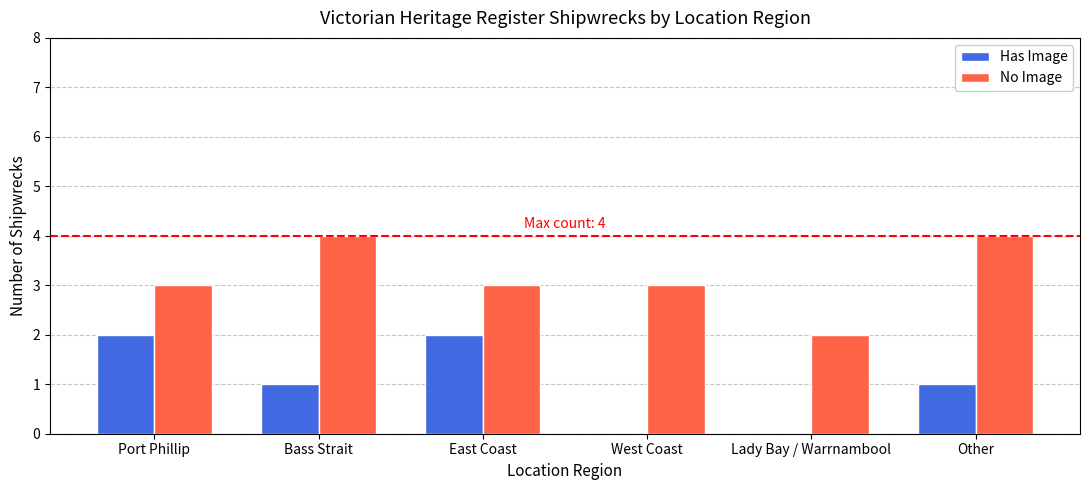

Read the No Image value at East Coast.

3